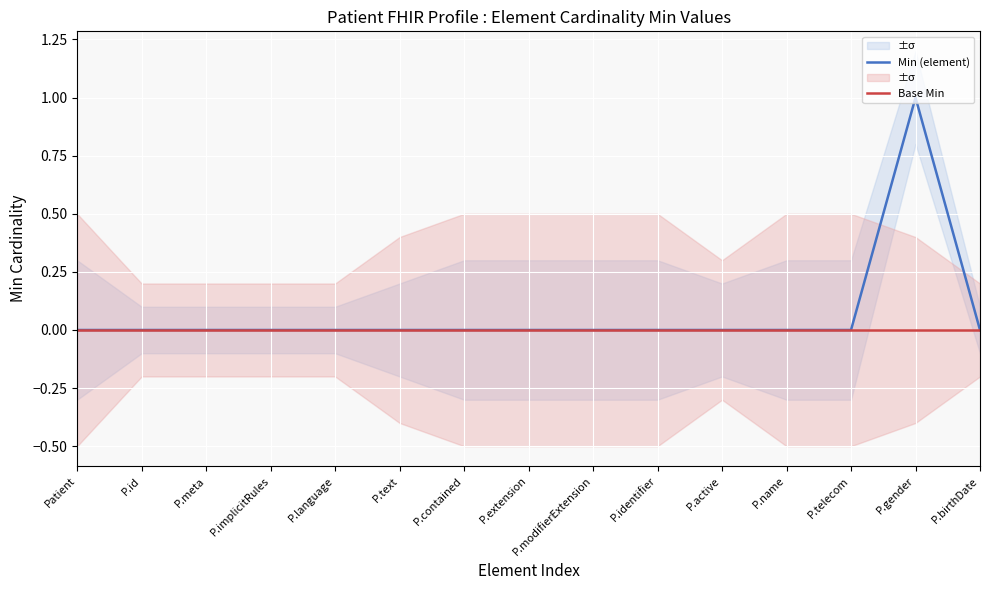

At which label is Base Min closest to 0?

Patient